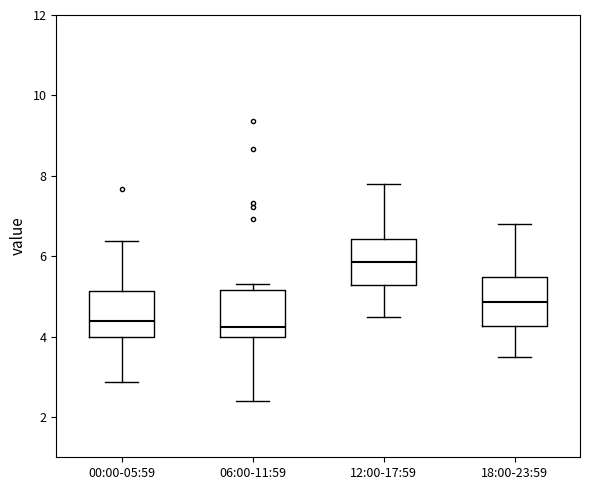

Where is the lower edge of the box for 18:00-23:59 on the y-axis? The values are not printed on the chart, so give them approximately, as read against the axis.

4.2